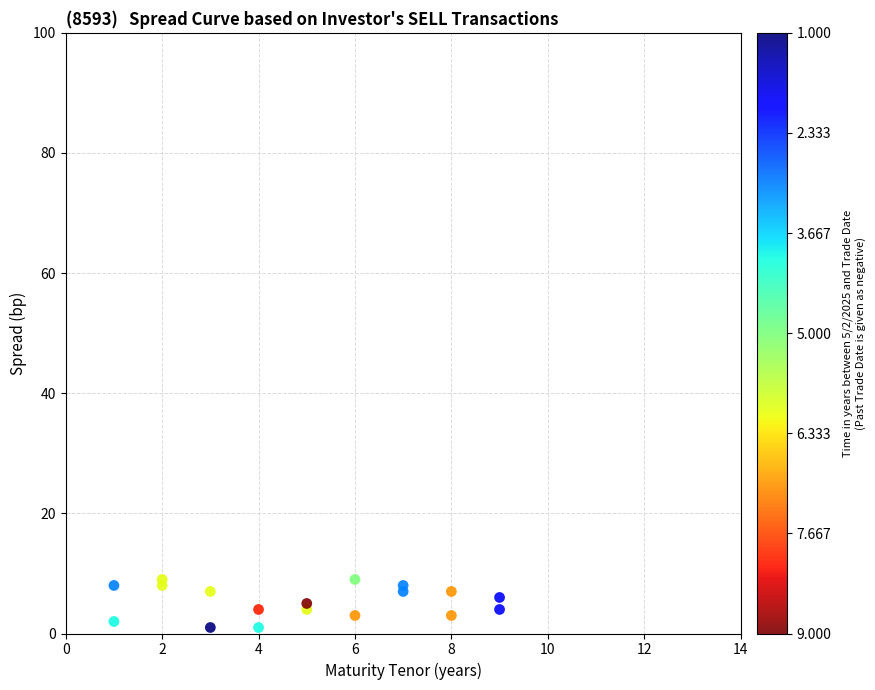

What is the range of Y values (max minus min)?

8